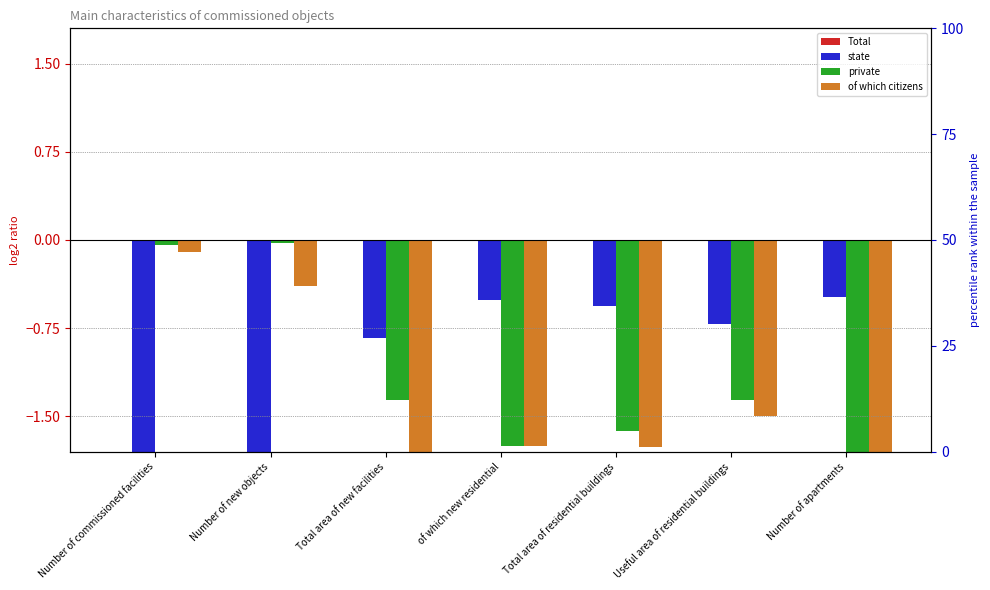

The value of private at Total area of new facilities is -2.2. True or false?

False